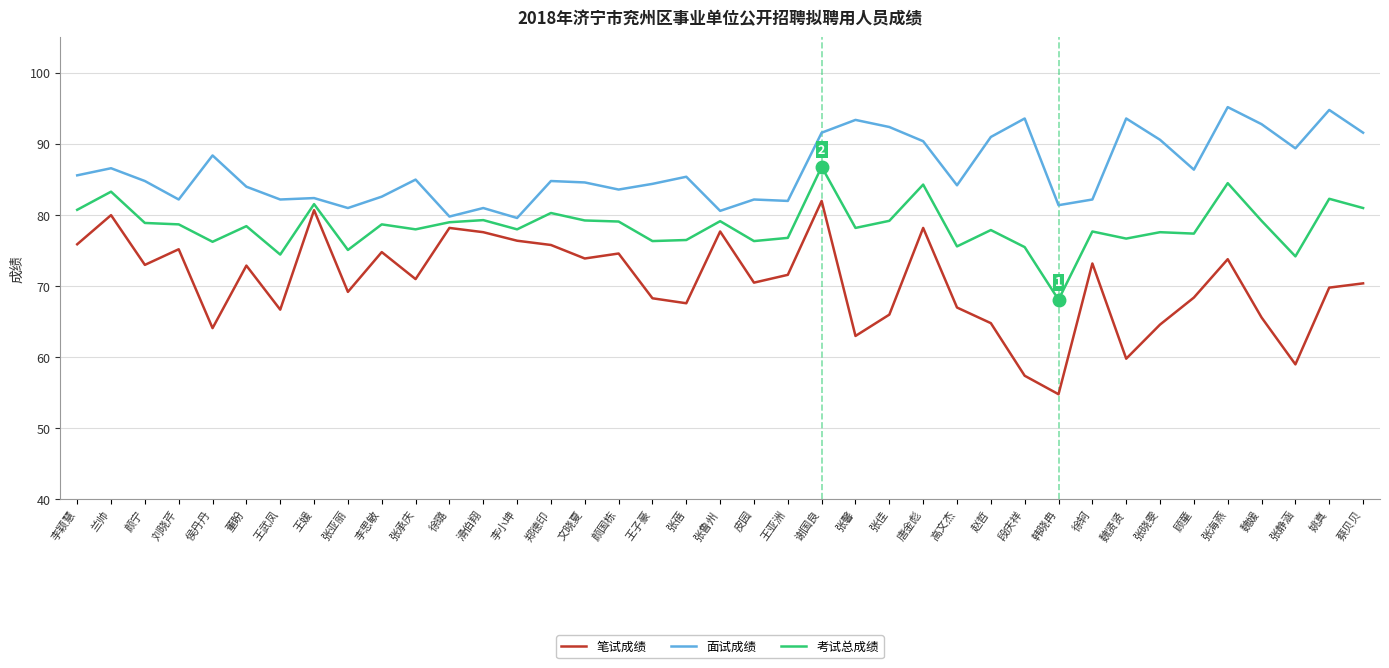

True or false: 面试成绩 and 笔试成绩 intersect in this chart.

False